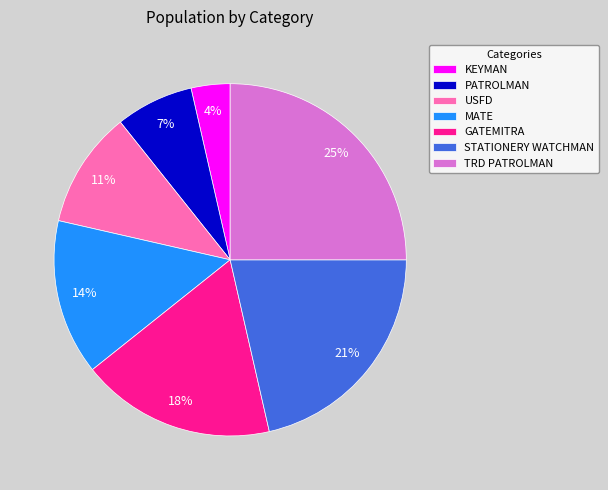

The KEYMAN slice represents 4% of the pie. True or false?

True